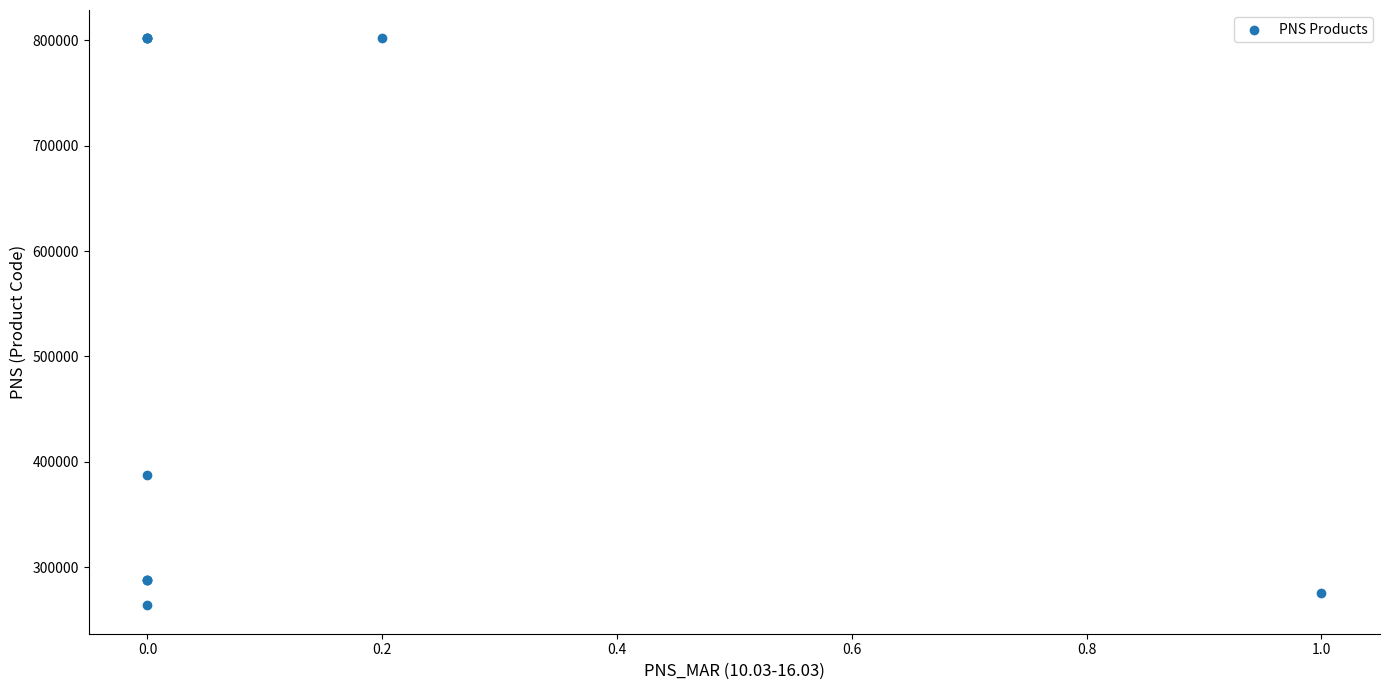

What Y value in the scatter plot is closest to 532814?

387123